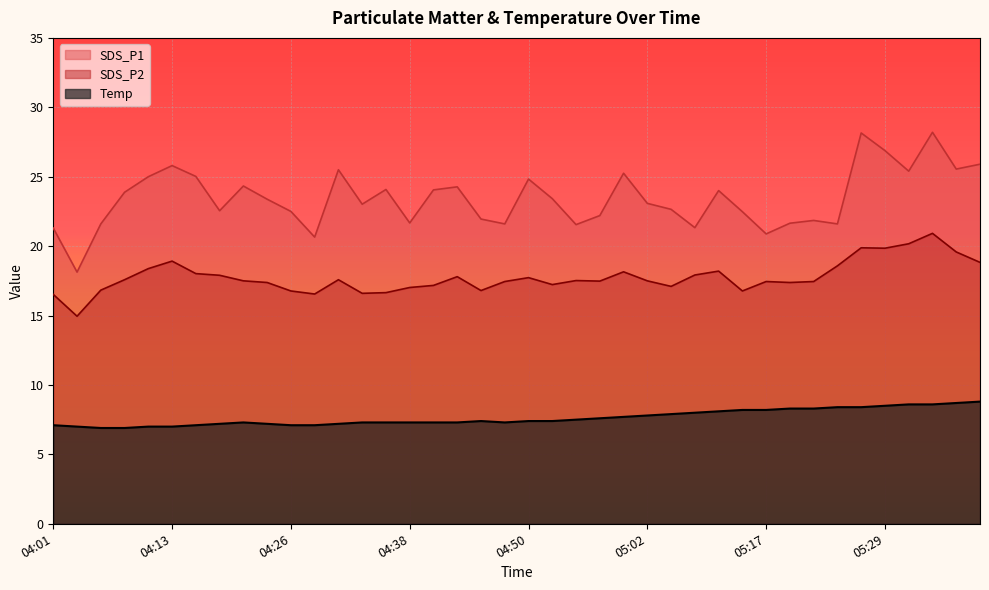

Which series has the largest range (max minus min)?

SDS_P1